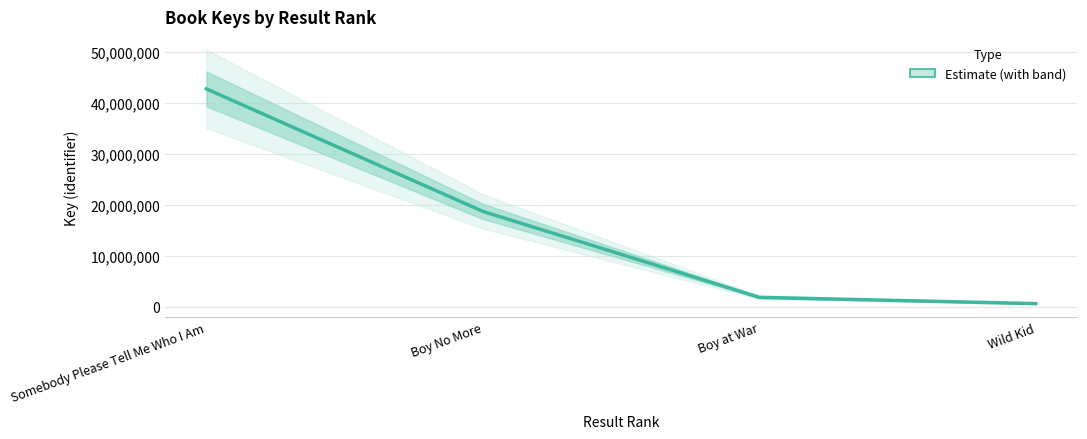

List the labels in order of value, smallest first.

Wild Kid, Boy at War, Boy No More, Somebody Please Tell Me Who I Am